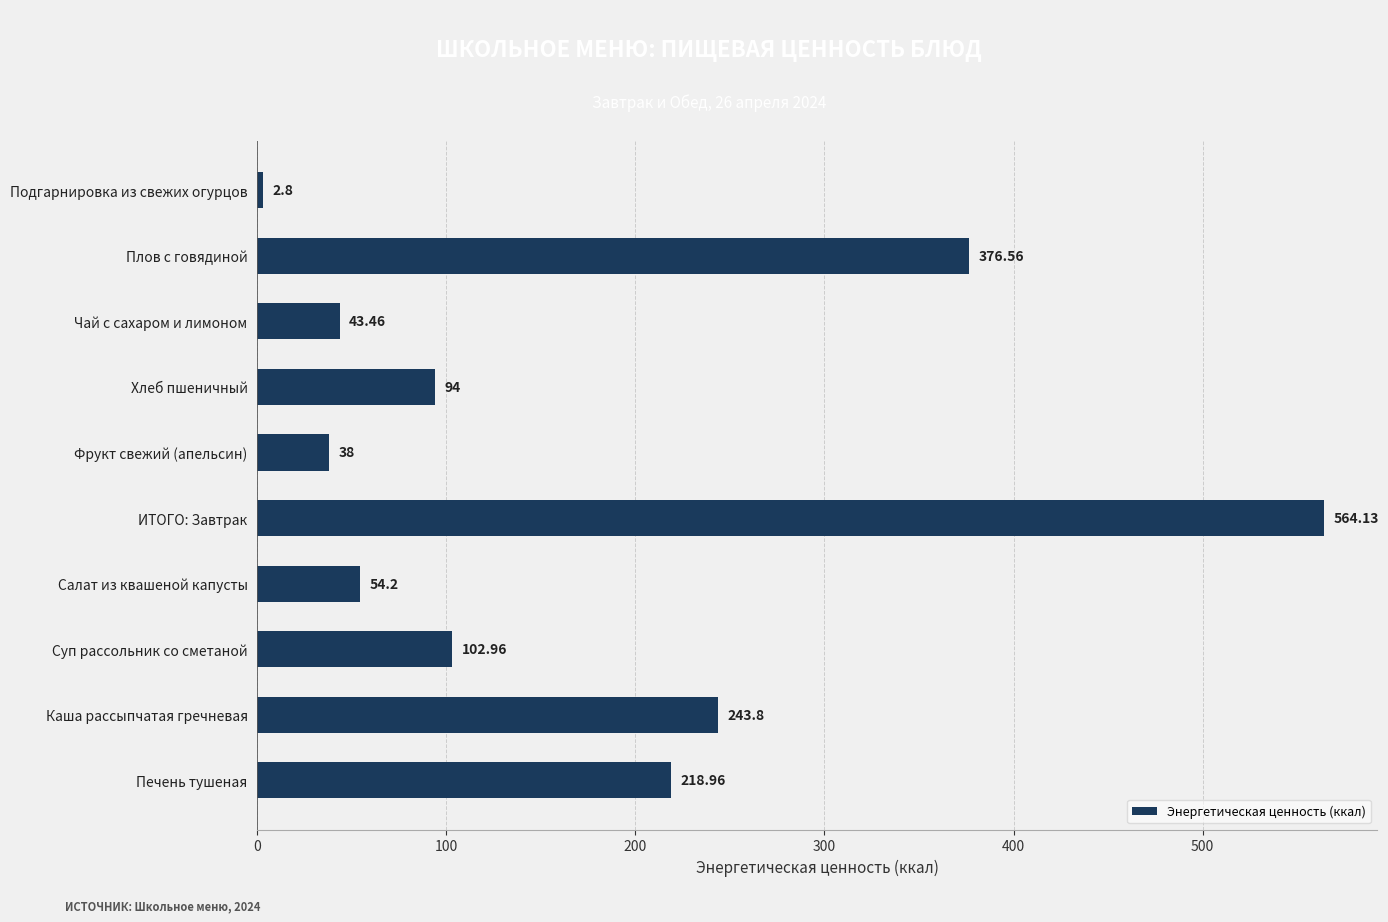

What is the change in value from Чай с сахаром и лимоном to Печень тушеная?

+175.5